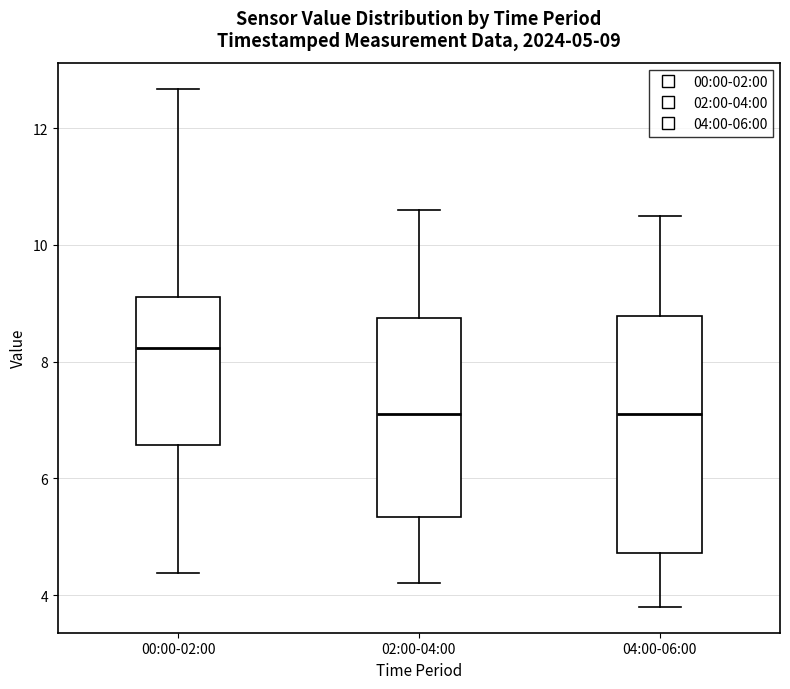

Comparing the boxes themselves (not the whiskers), which one is the tallest?

04:00-06:00